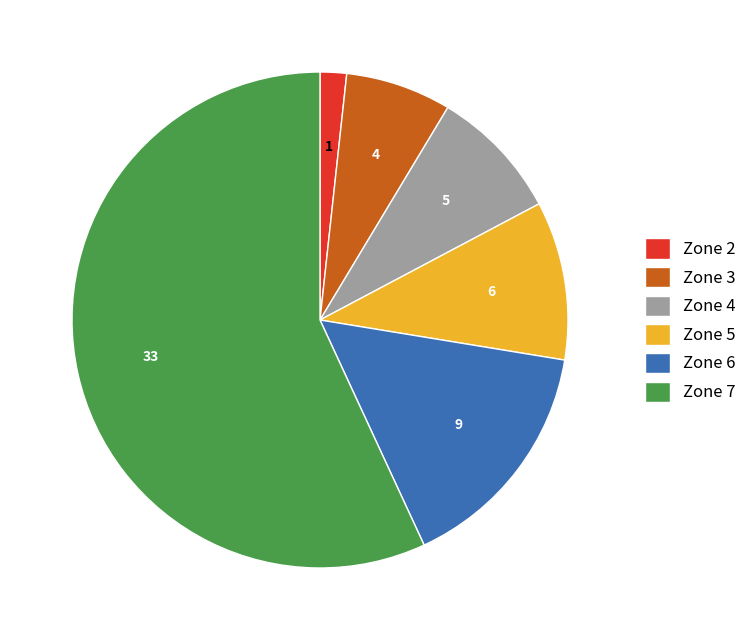

Which has a higher value, Zone 6 or Zone 2?

Zone 6